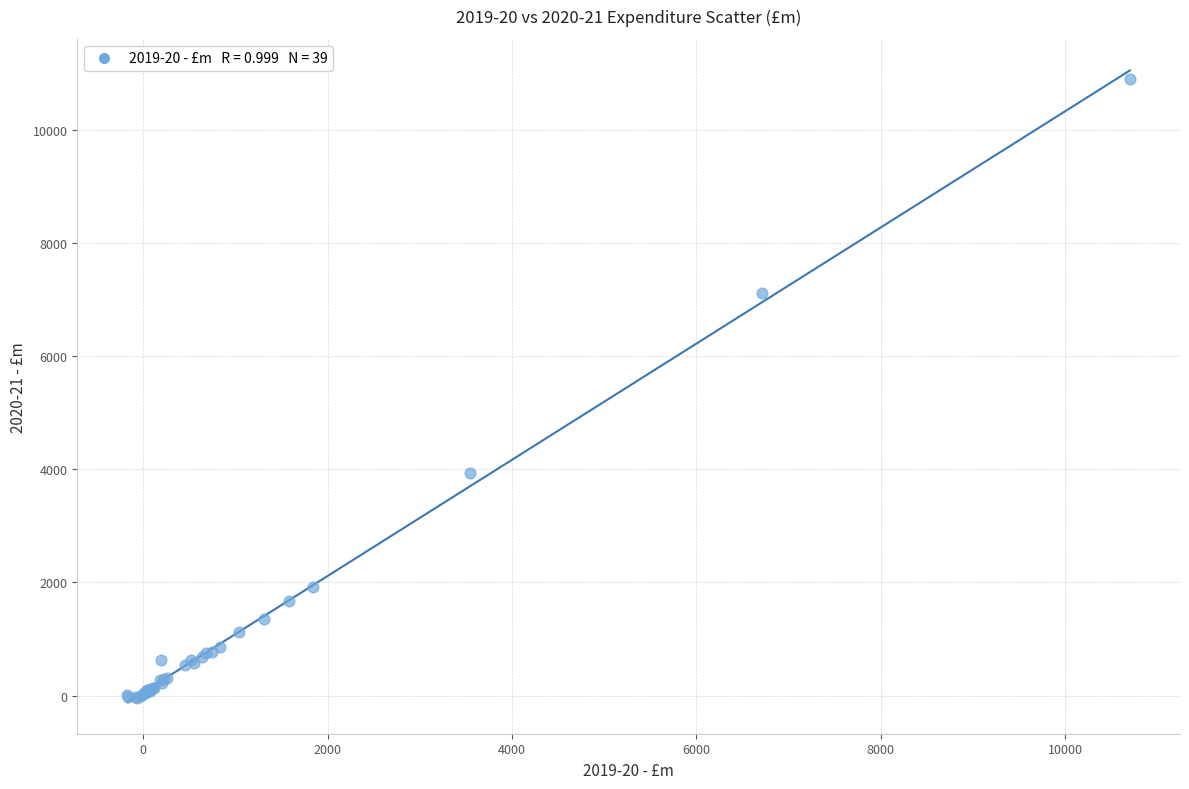

What Y value in the scatter plot is closest to 5426?

3931.0